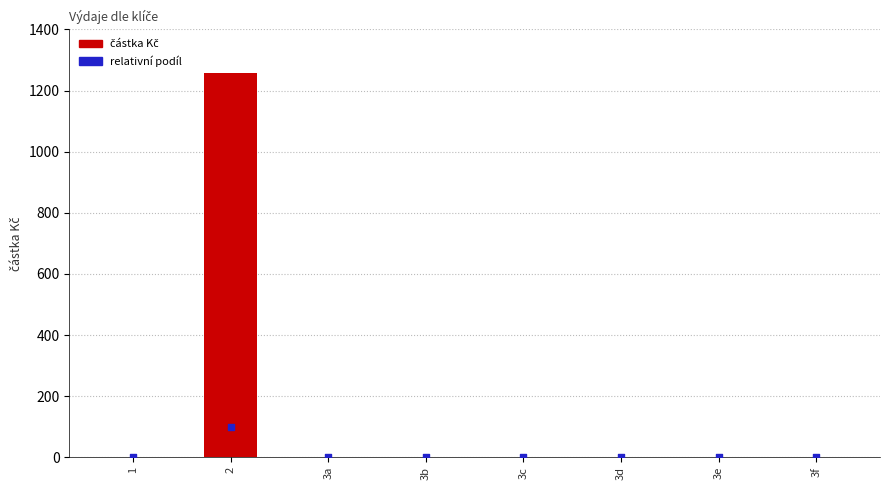

Is the value of relativní podíl at 2 greater than the value of částka Kč at 3f?

Yes